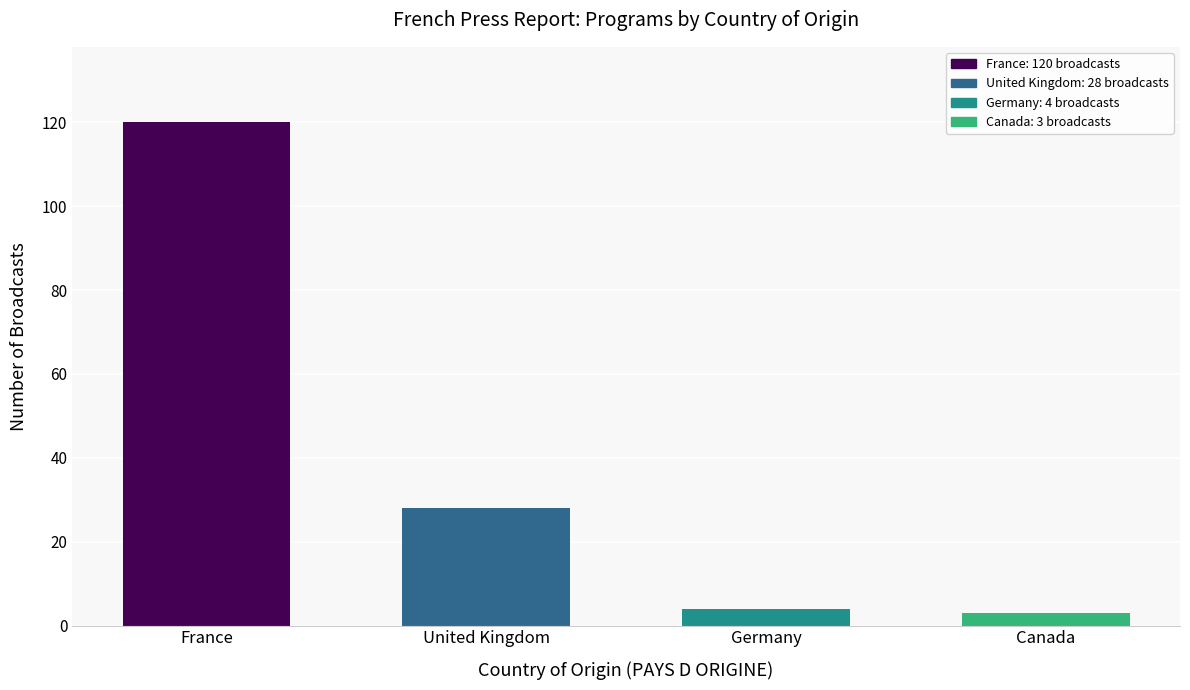

Reading left to right, what are all the values shown in this chart?

120	28	4	3